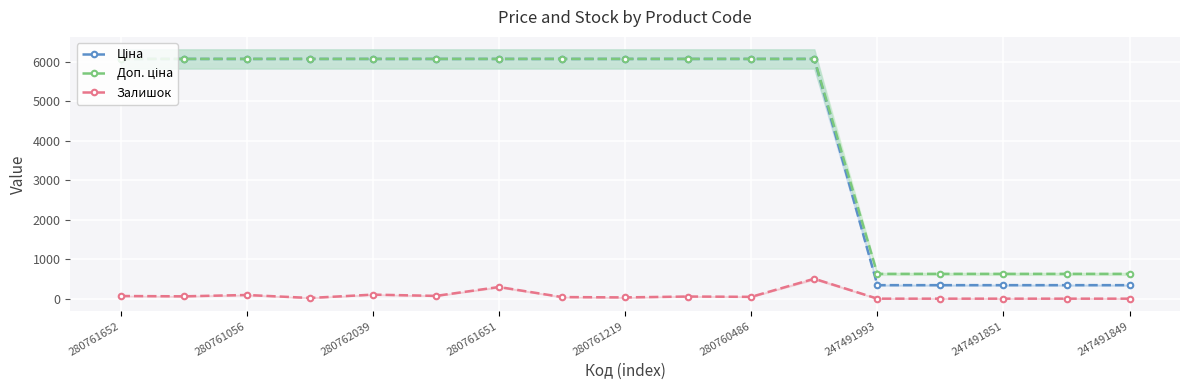

How many series are shown in this chart?

3